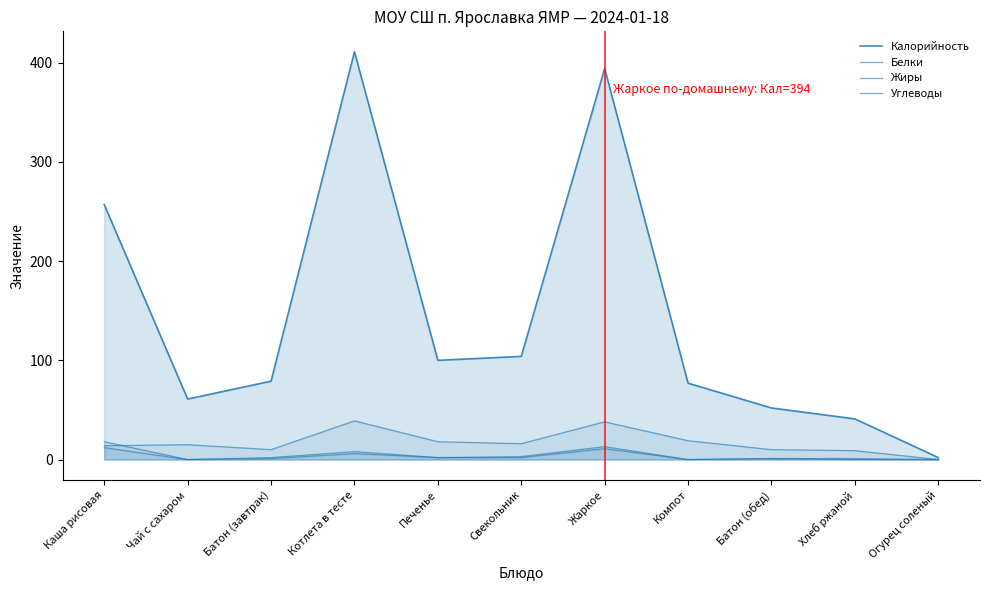

True or false: Углеводы and Калорийность cross at least once.

False